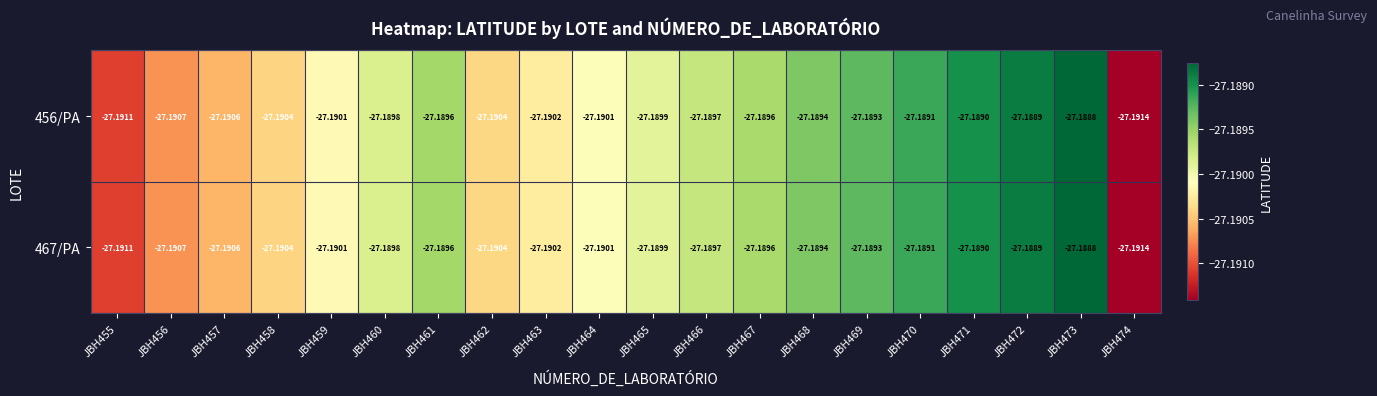

Is the value of 467/PA at JBH465 greater than the value of 456/PA at JBH464?

Yes